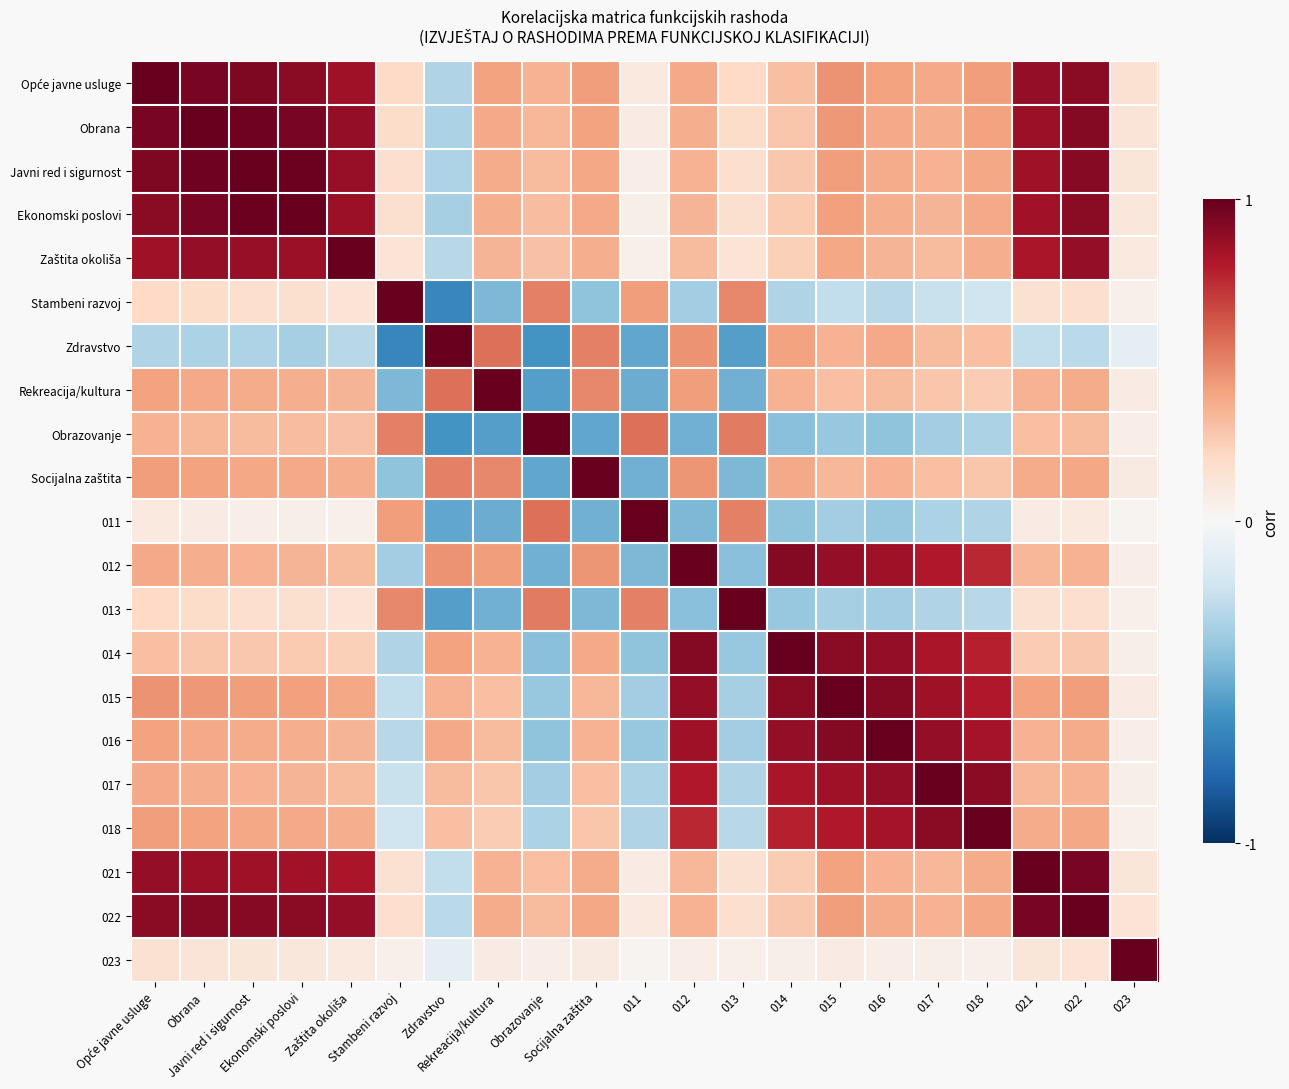

List the series in order of their peak value, highest first.

Opće javne usluge, Obrana, Javni red i sigurnost, Ekonomski poslovi, Zaštita okoliša, Stambeni razvoj, Zdravstvo, Rekreacija/kultura, Obrazovanje, Socijalna zaštita, 011, 012, 013, 014, 015, 016, 017, 018, 021, 022, 023